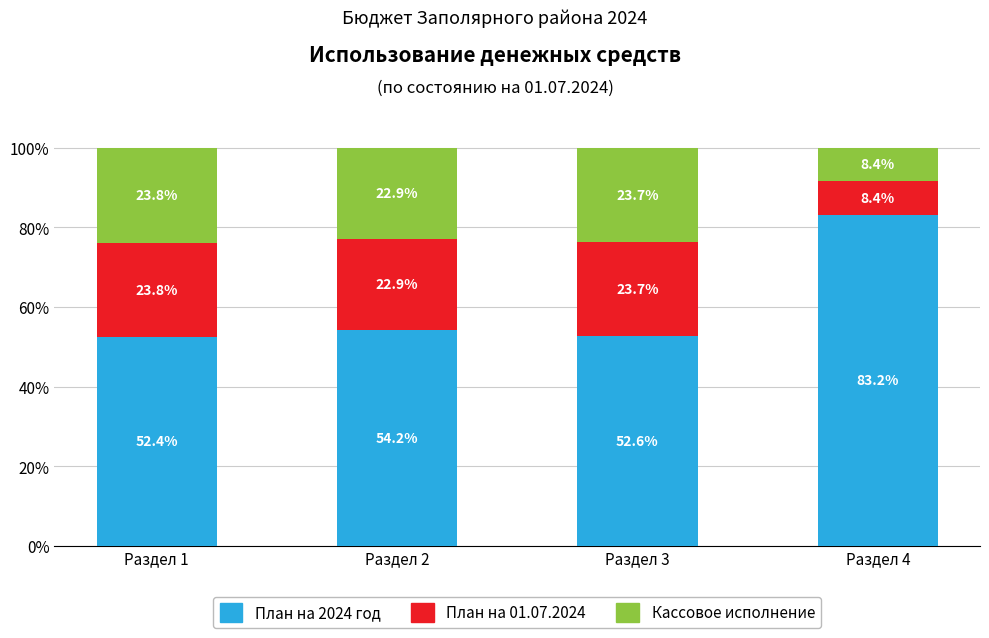

Is it true that План на 2024 год equals 52.4 at Раздел 1?

True